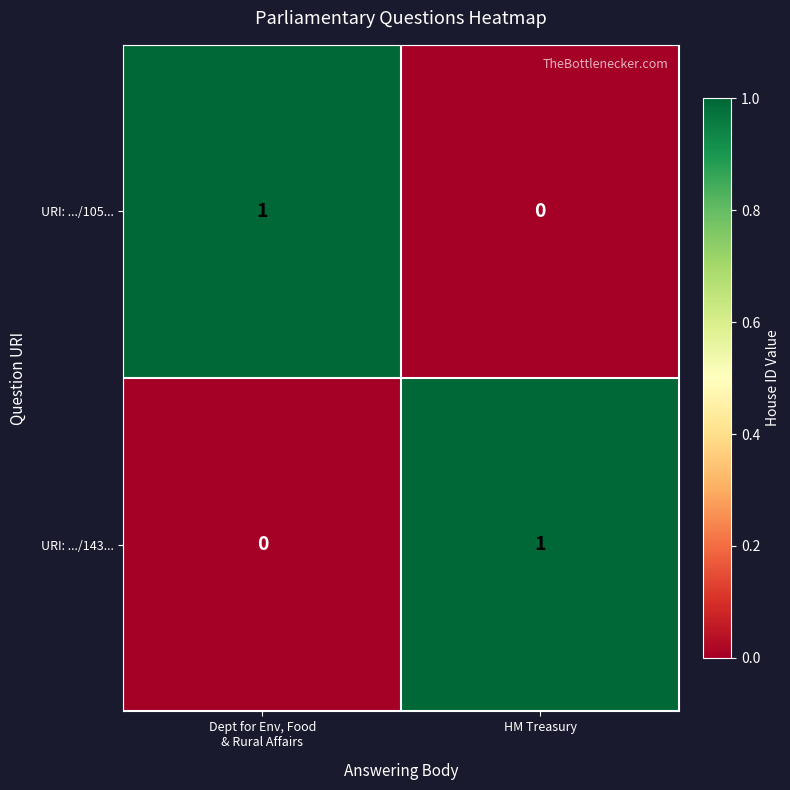

Where is URI: .../105... nearest to the value 0?

HM Treasury